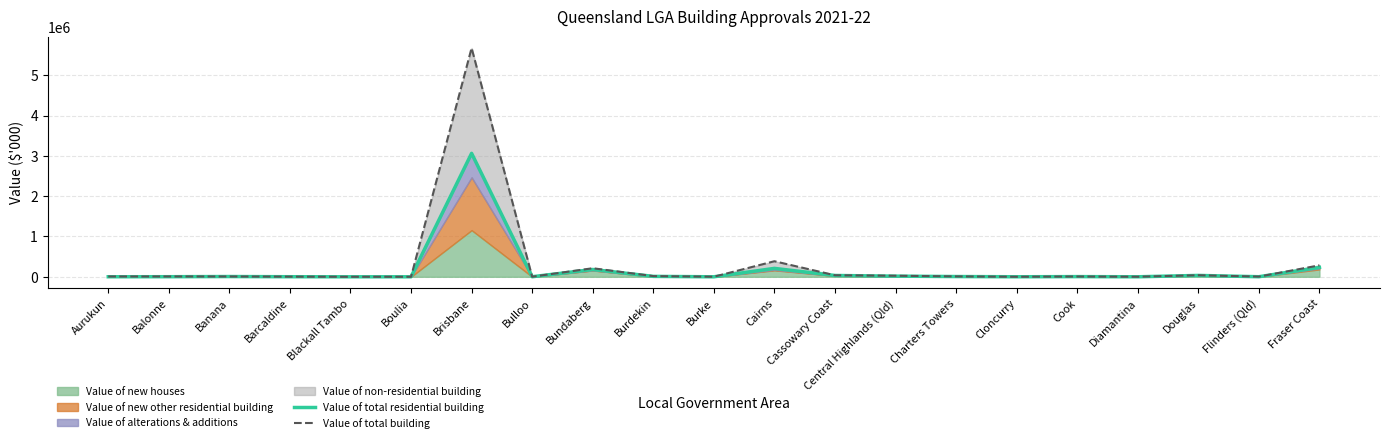

What is the value of the Value of total residential building point at the 7th from the left?

3063471.8